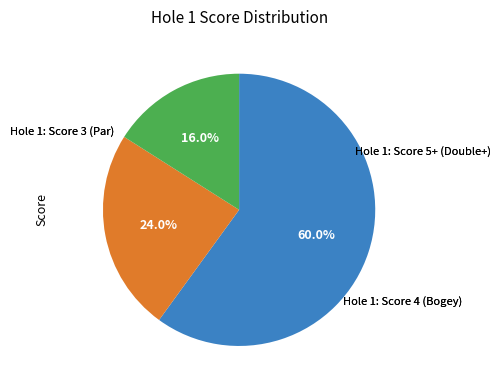

Is there any slice that represents more than half of the pie?

Yes